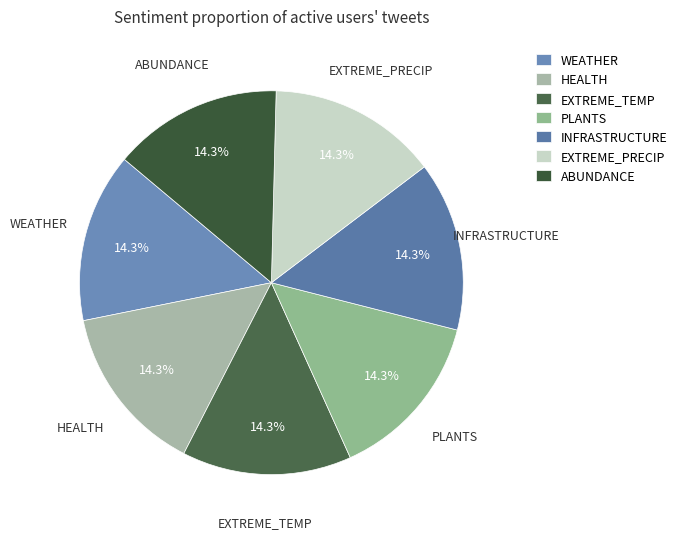

Does WEATHER represent more than half of the total?

No